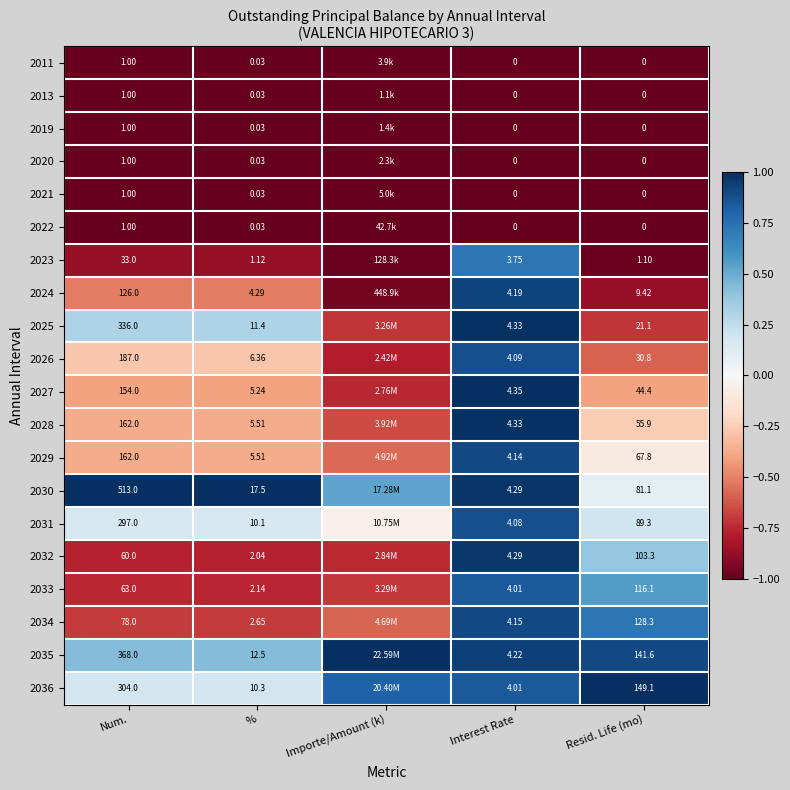

Is the value of 2035 at Num. greater than the value of 2023 at Interest Rate?

Yes